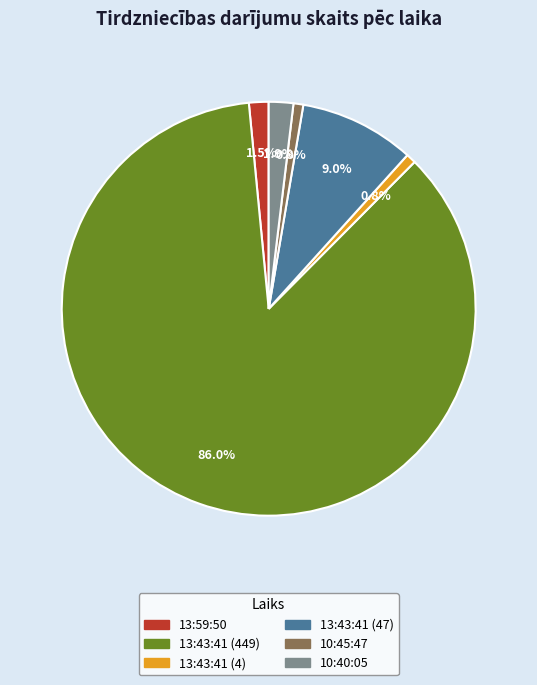

Is it true that 13:43:41 (449) is 86% of the pie?

True